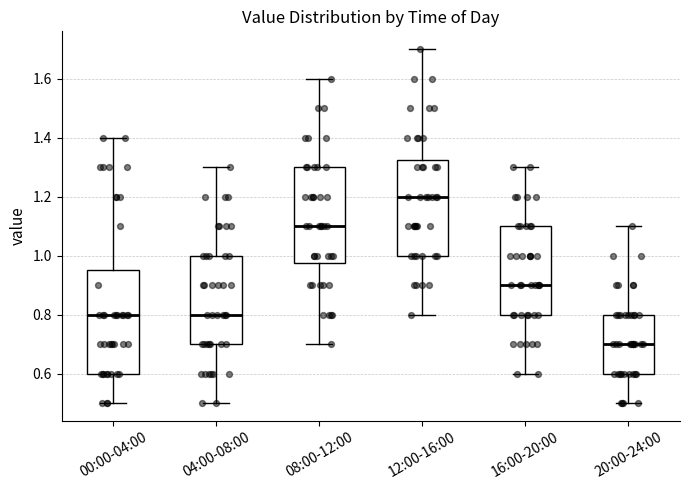

Reading left to right, transcribe this box plot: for each box, give where its median line is, the range the box spans, and where its two whiskers end, as read against the y-axis. The values are not printed on the chart, so give them approximately, as read against the axis.

00:00-04:00: median 0.80, box 0.60 to 0.96, whiskers 0.50 to 1.40
04:00-08:00: median 0.80, box 0.70 to 1.00, whiskers 0.50 to 1.30
08:00-12:00: median 1.10, box 0.98 to 1.30, whiskers 0.70 to 1.60
12:00-16:00: median 1.20, box 1.00 to 1.32, whiskers 0.80 to 1.70
16:00-20:00: median 0.90, box 0.80 to 1.10, whiskers 0.60 to 1.30
20:00-24:00: median 0.70, box 0.60 to 0.80, whiskers 0.50 to 1.10